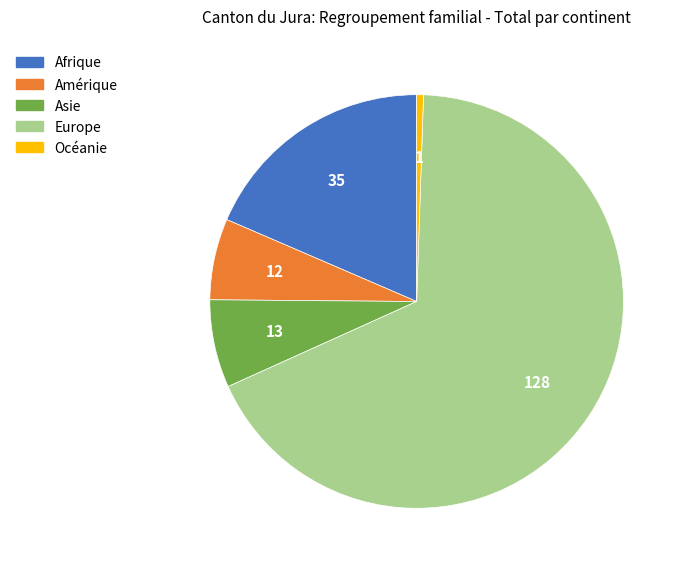

Between Asie and Océanie, which is larger?

Asie